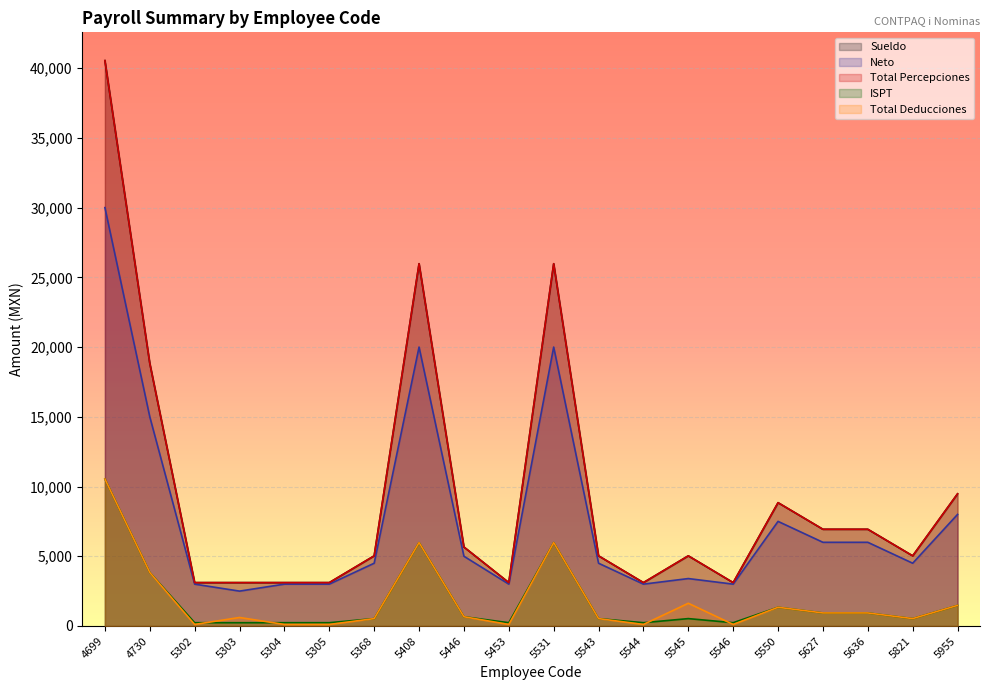

Reading right to left, transcribe all the data shown in this chart.

Sueldo: 9477.0	5028.8	6933.8	6933.8	8841.2	3109.1	5028.7	3109.1	5028.7	25978.1	3109.1	5662.2	25978.1	5028.7	3109.1	3109.1	3109.1	3109.2	18835.2	40541.0
Neto: 8000.0	4500.0	6000.0	6000.0	7500.0	3000.0	3400.0	3000.0	4500.0	20000.0	3000.0	5000.0	20000.0	4500.0	3000.0	3000.0	2500.0	3000.0	15000.0	30000.0
Total Percepciones: 9477.0	5028.8	6933.8	6933.8	8841.2	3109.1	5028.7	3109.1	5028.7	25978.1	3109.1	5662.2	25978.1	5028.7	3109.1	3109.1	3109.1	3109.2	18835.2	40541.0
ISPT: 1477.0	528.7	933.8	933.8	1341.2	234.2	528.7	234.2	528.7	5978.1	234.2	662.2	5978.1	528.7	234.2	234.2	234.2	234.2	3835.2	10541.0
Total Deducciones: 1477.0	528.8	933.8	933.8	1341.2	109.1	1628.7	109.1	528.7	5978.1	109.1	662.2	5978.1	528.7	109.1	109.1	609.0	109.2	3835.2	10541.0